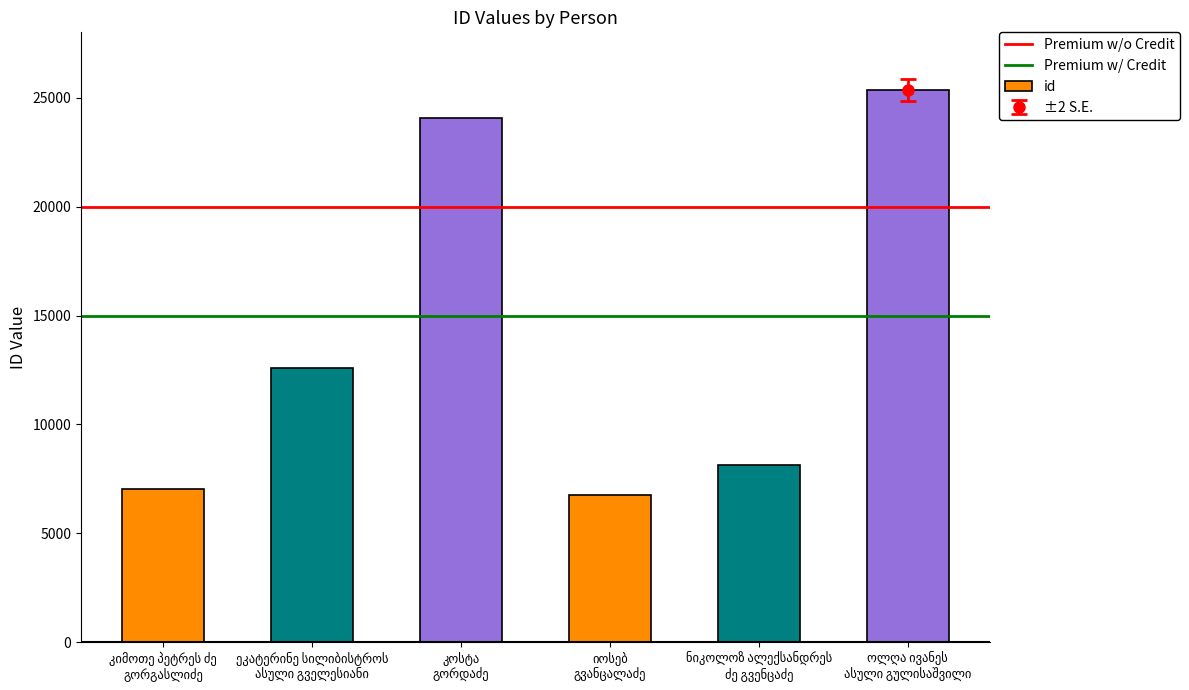

What is the minimum value shown in the chart?

6740